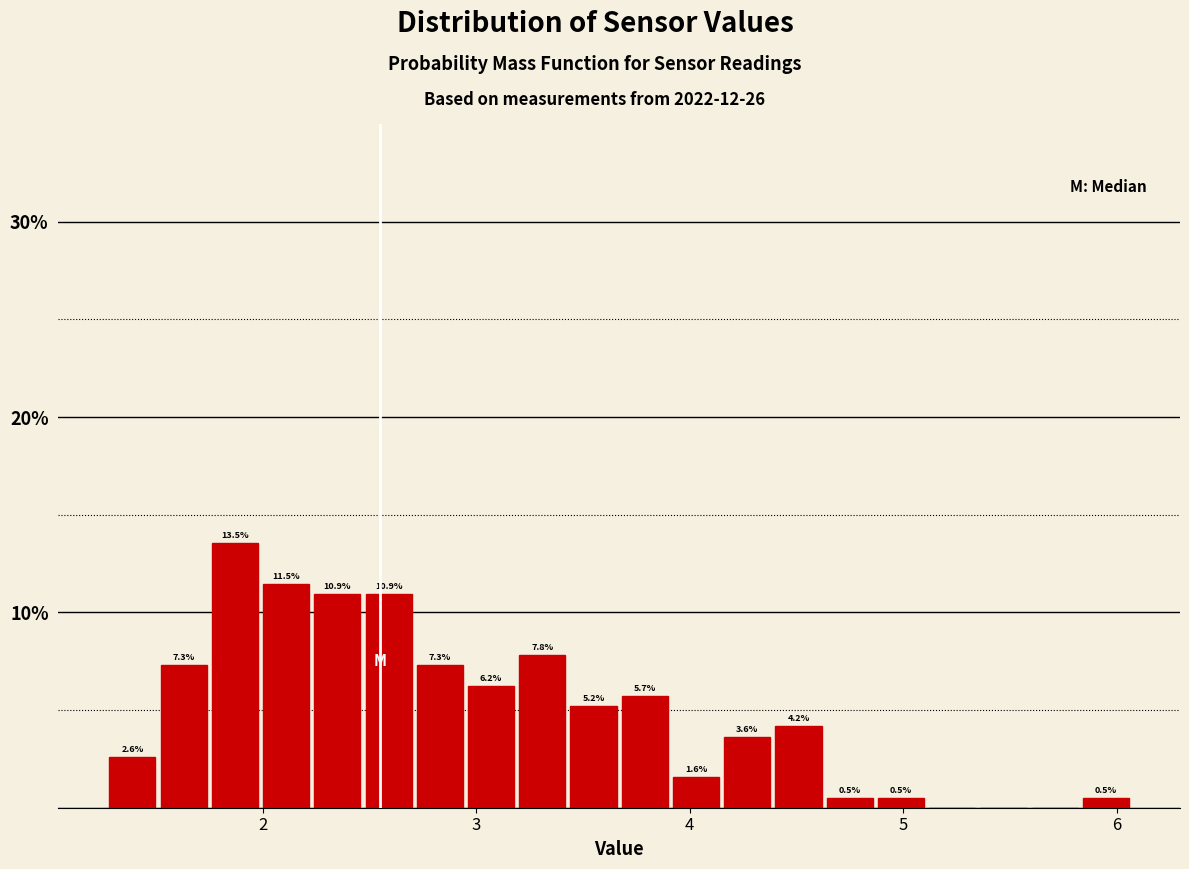

Read against the x-axis, roughly where is the centre of the tallest bar?

1.9